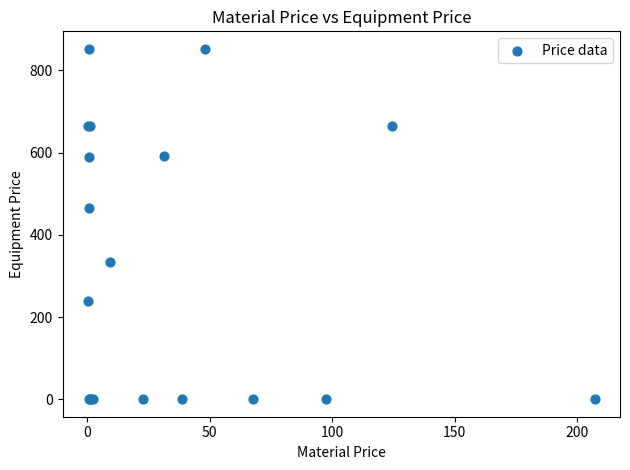

What Y value in the scatter plot is closest to 426?

464.1